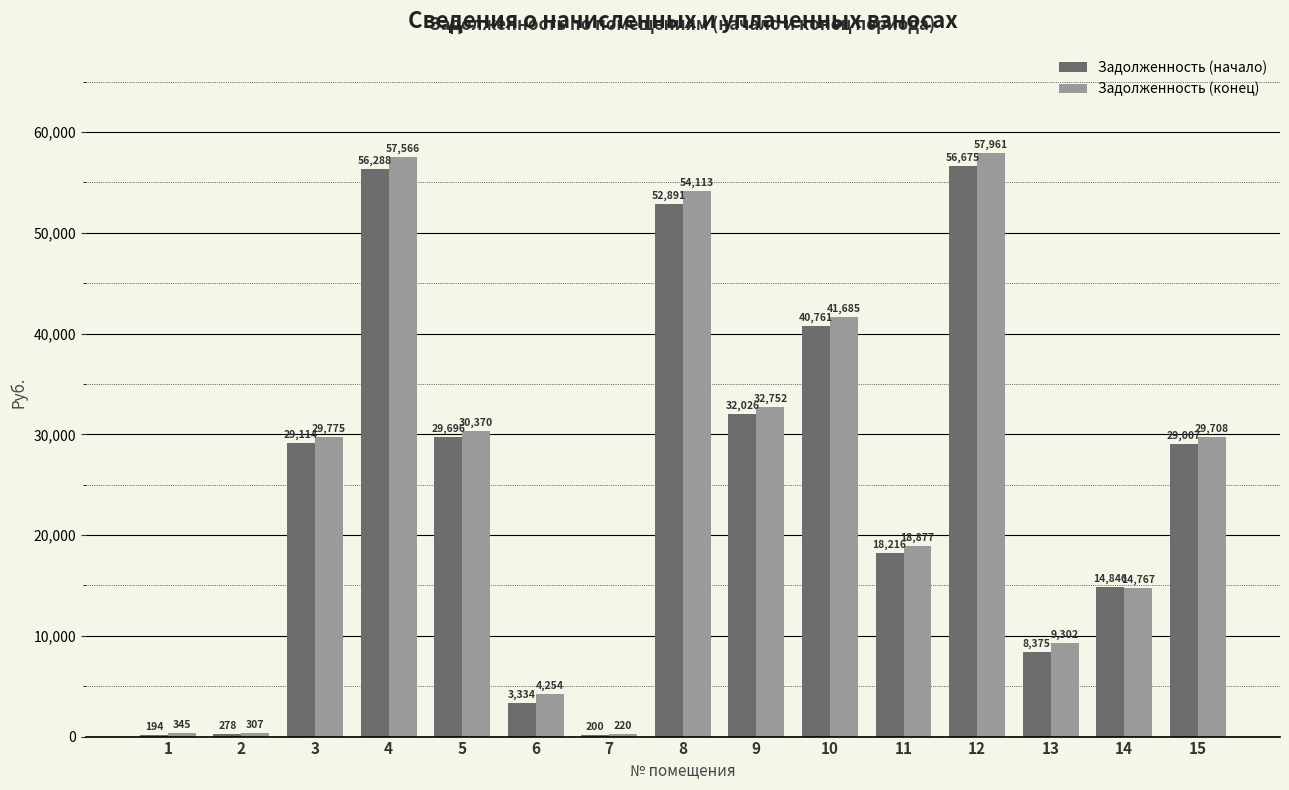

At which category is the sum across all series the highest?

12